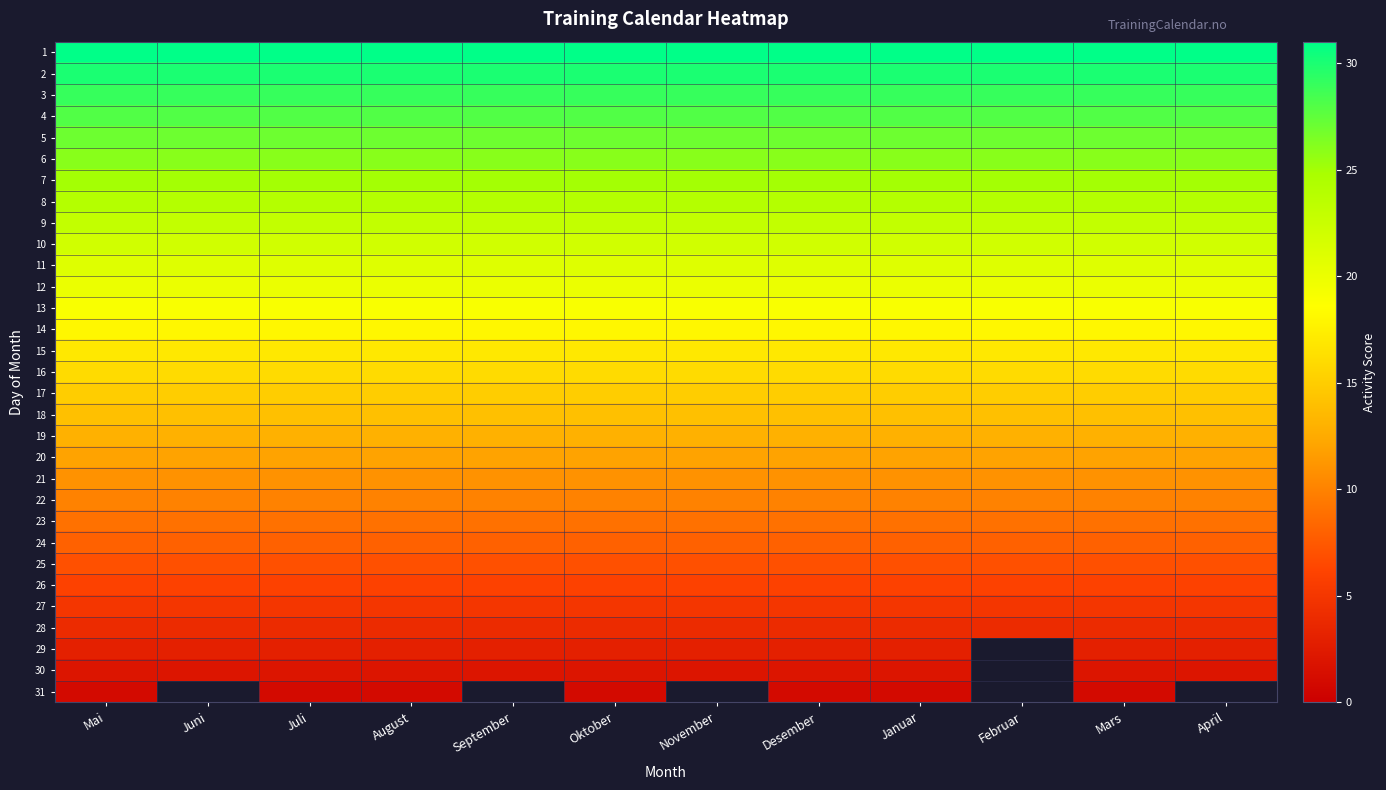

Where is 31 nearest to the value 1?

Mai